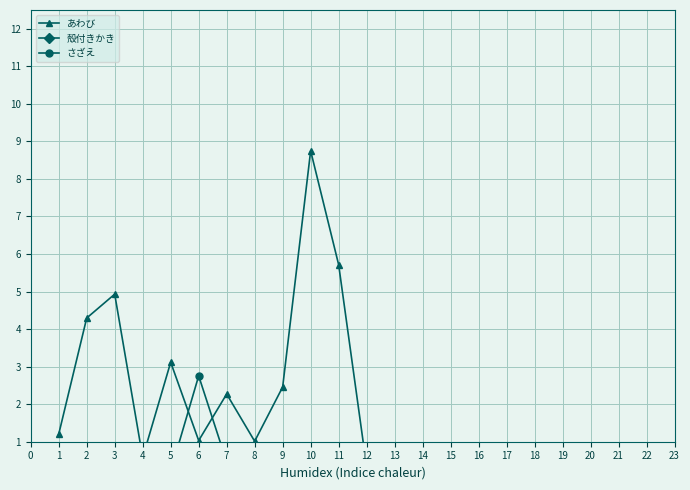

How many distinct data groups are displayed?

3